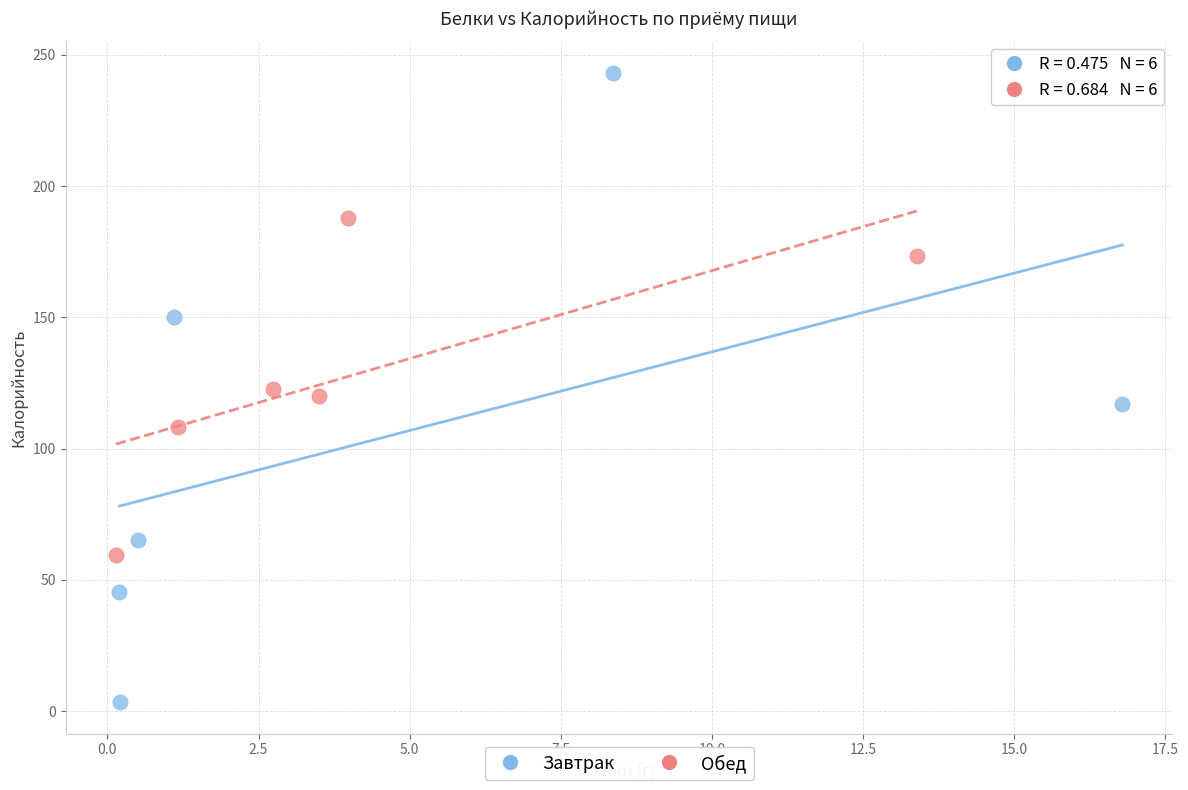

Which series has the widest spread of Y values?

Завтрак